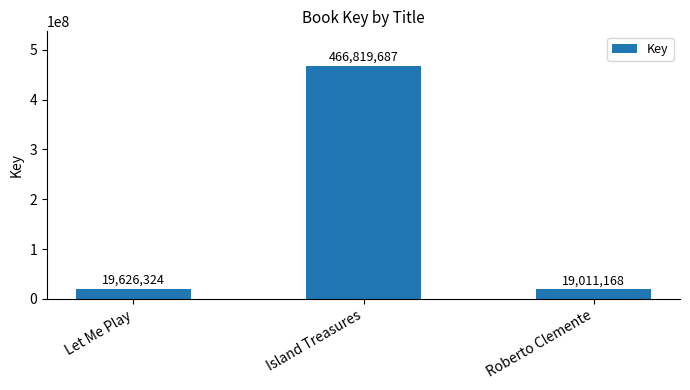

How many series are shown in this chart?

1